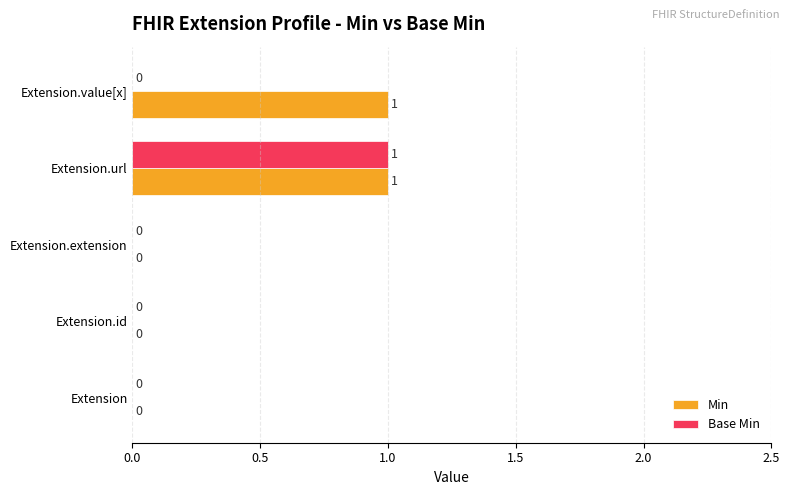

At which category is the sum across all series the highest?

Extension.url